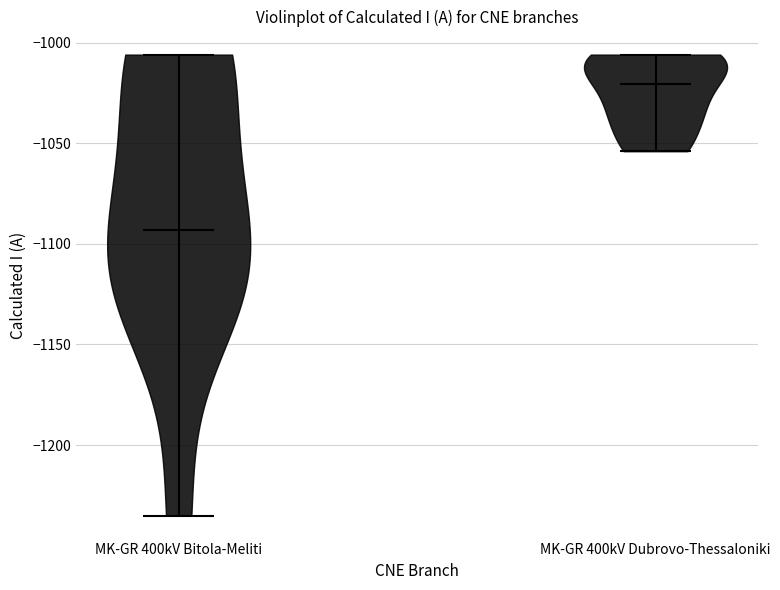

Reading left to right, read every violin against the y-axis: where its median line is, and the lowest and highest points it reaches. The values are not printed on the chart, so give them approximately, as read against the axis.

MK-GR 400kV Bitola-Meliti: median line -1095, lowest point -1235, highest point -1005
MK-GR 400kV Dubrovo-Thessaloniki: median line -1020, lowest point -1055, highest point -1005